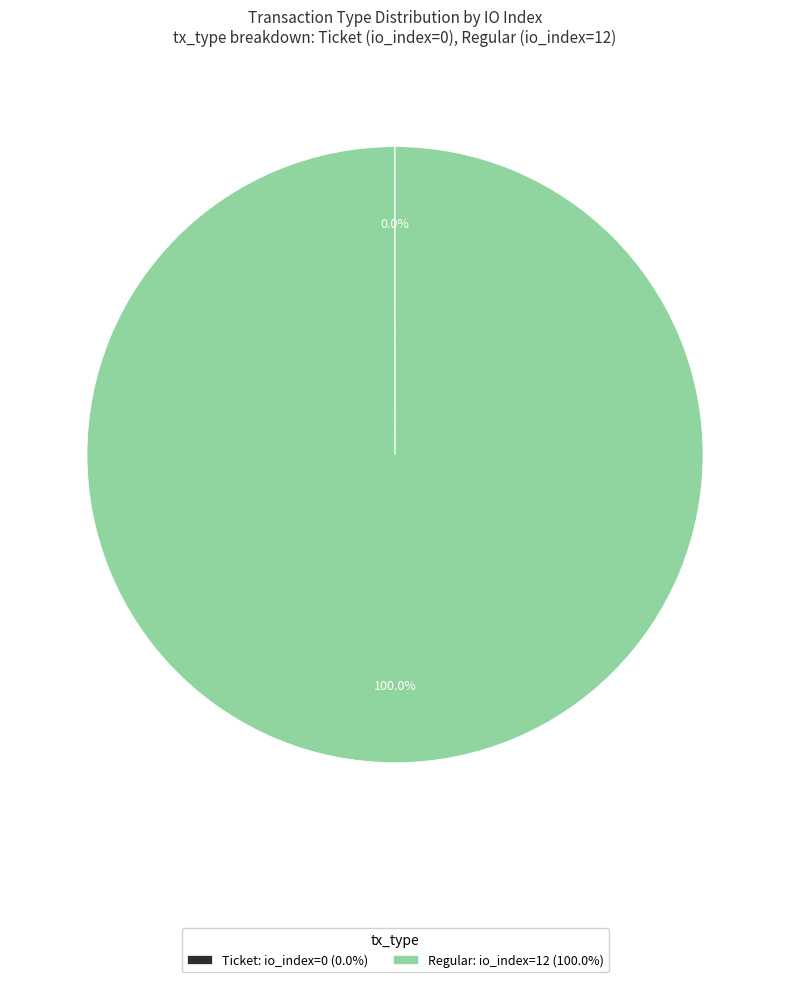

Which category accounts for the majority?

Regular: io_index=12 (100.0%)